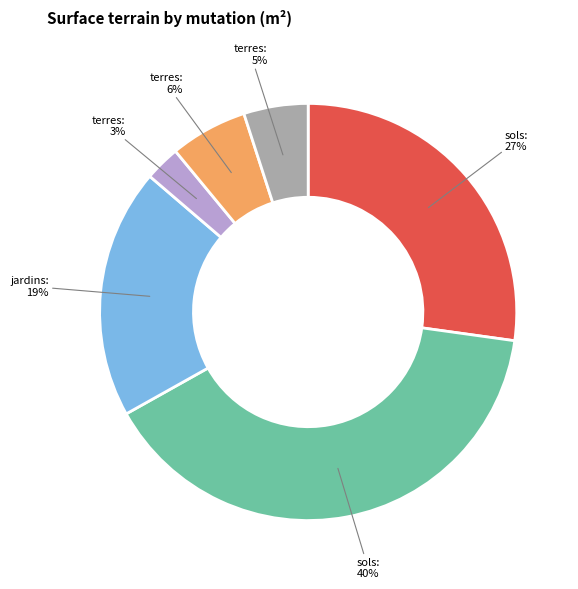

Does any single category account for the majority?

No